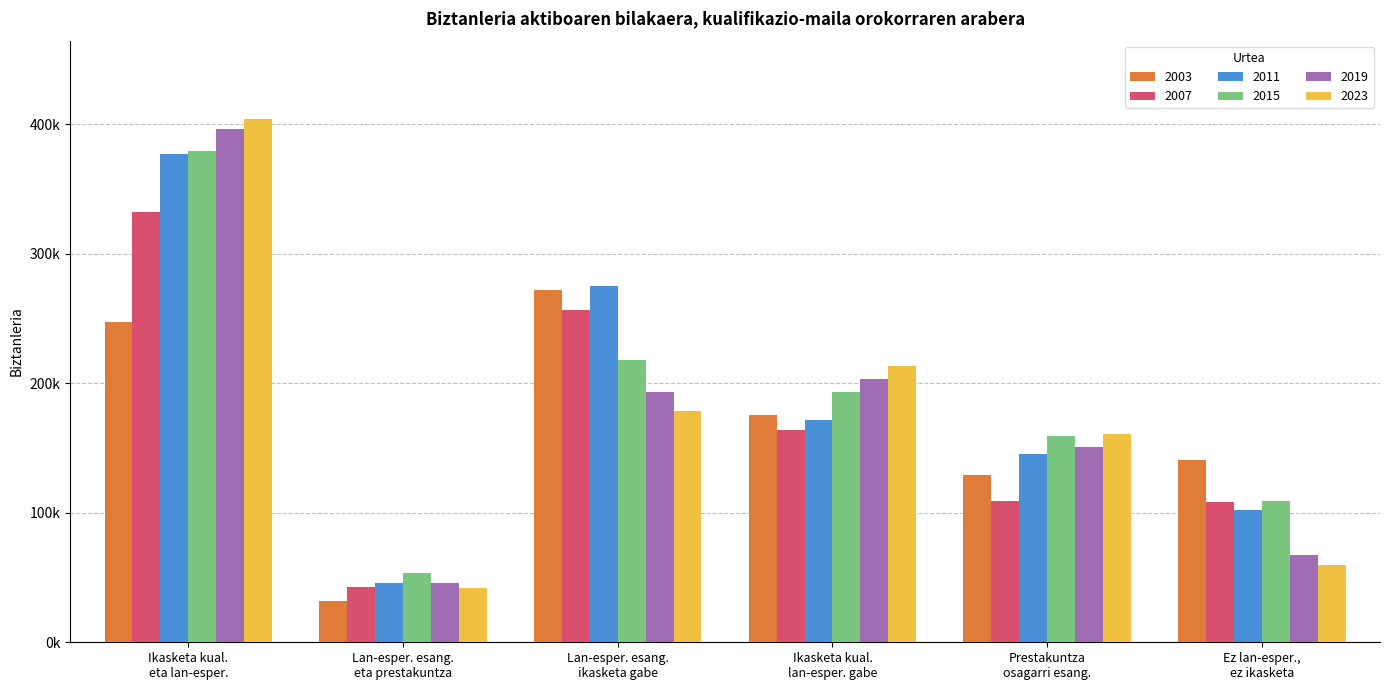

What is the label of the 3rd bar from the right?

Ikasketa kual.
lan-esper. gabe